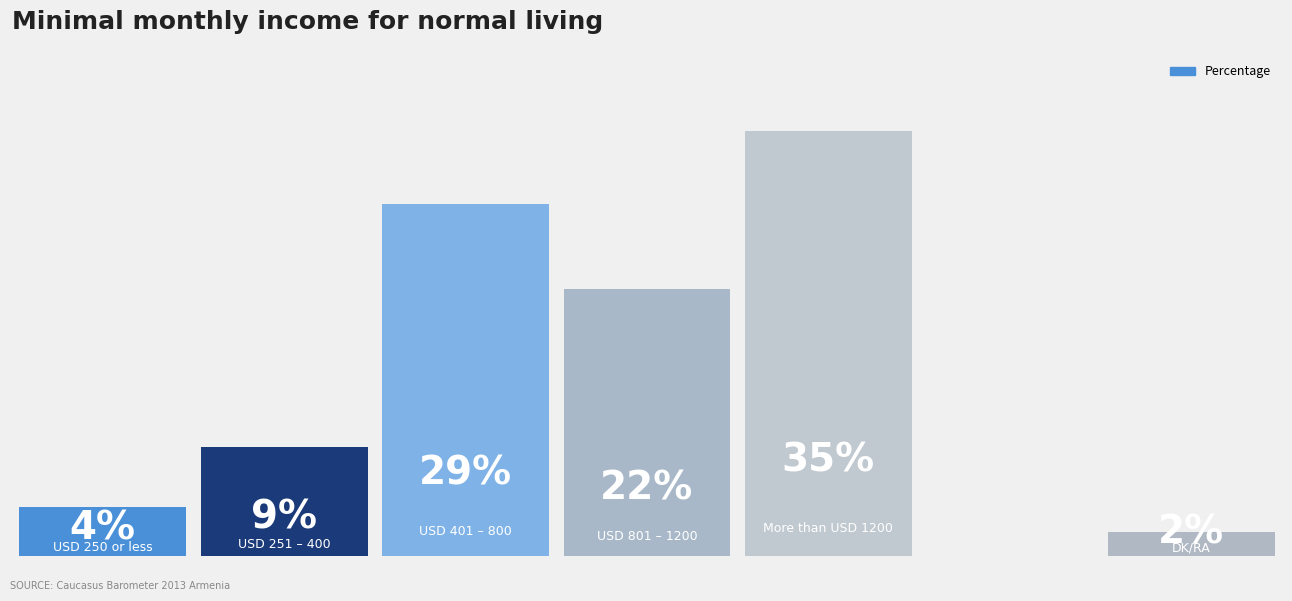

Rank the categories by value from highest to lowest.

4, 2, 3, 1, 0, 6, 5